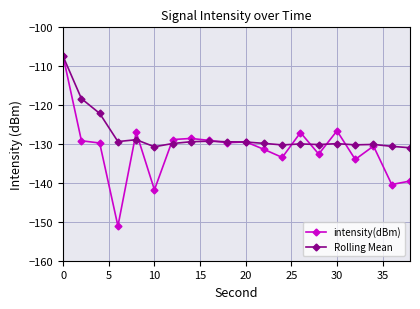

Rank the series by their average value, from highest to lowest.

Rolling Mean, intensity(dBm)